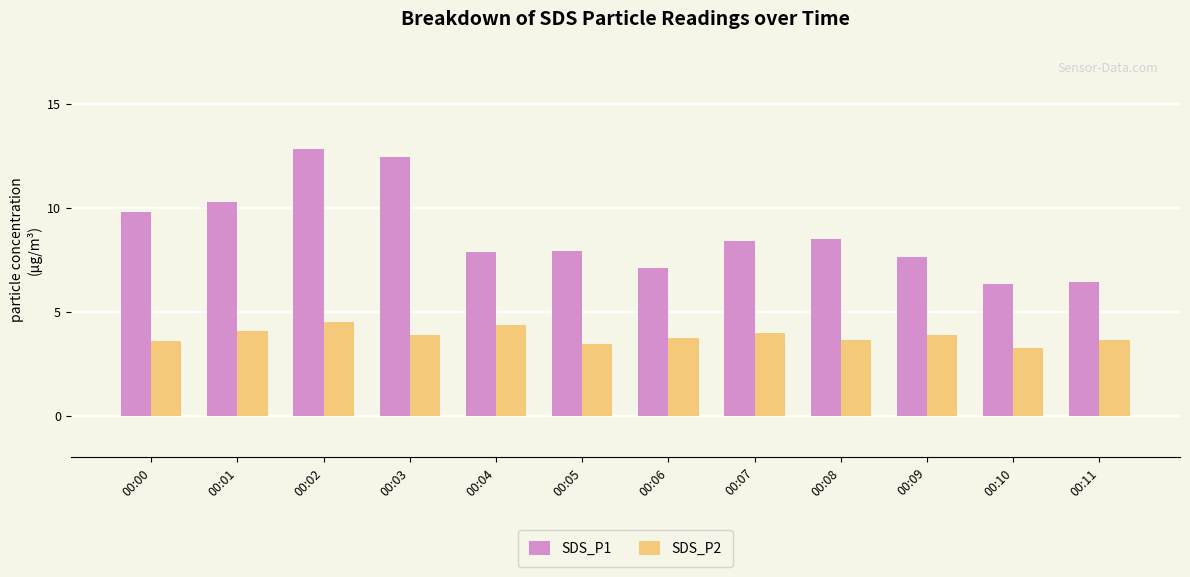

At which label is SDS_P2 closest to 3?

00:10